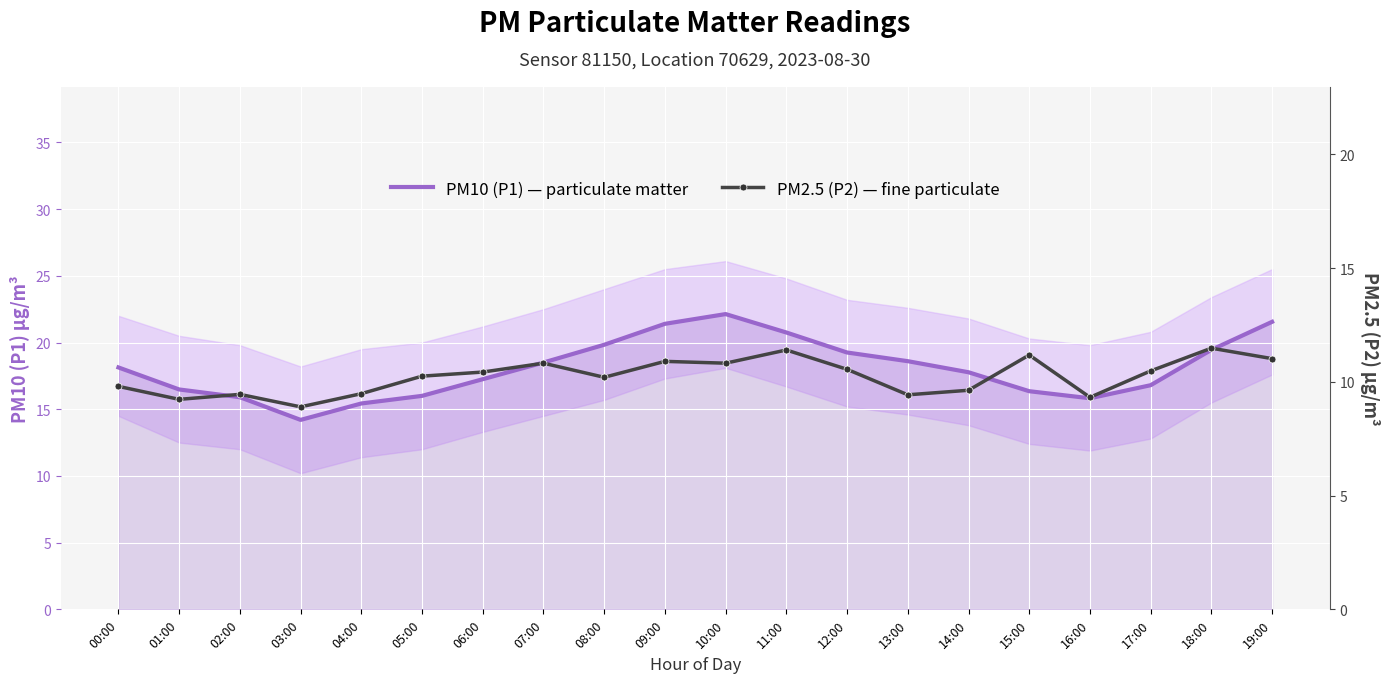

Which series has the largest range (max minus min)?

PM10 (P1) — particulate matter